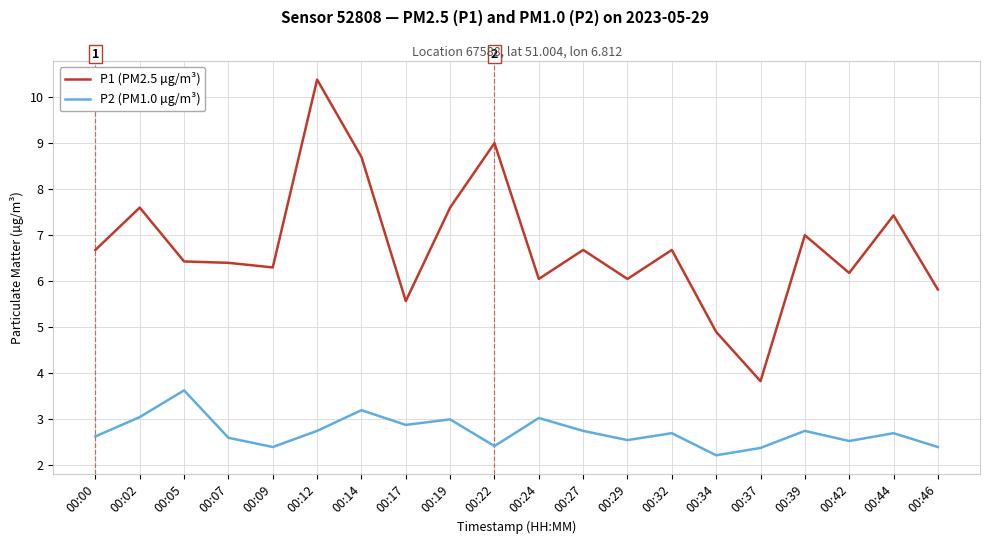

What is the spread (max minus min) of values at 00:22?

6.6